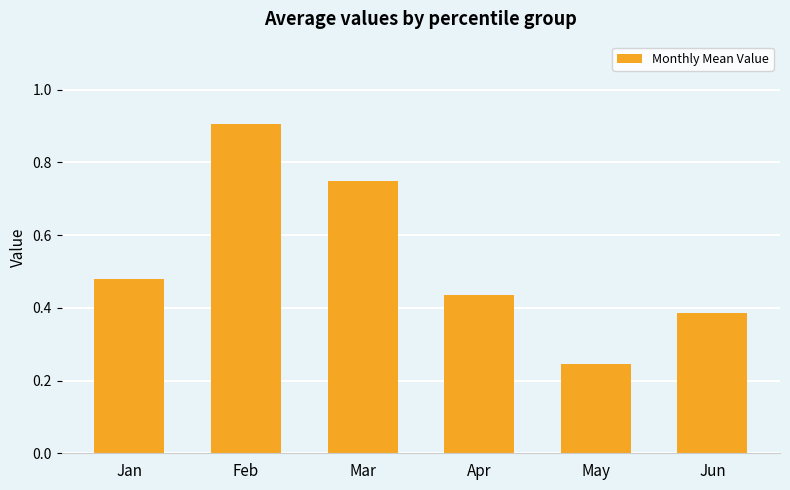

List the labels in order of value, smallest first.

May, Jun, Apr, Jan, Mar, Feb